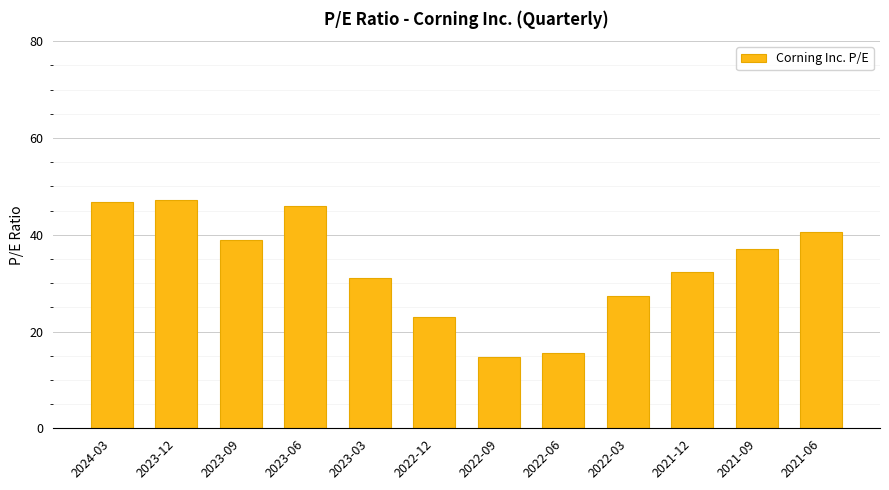

What is the sum of all values?

400.6